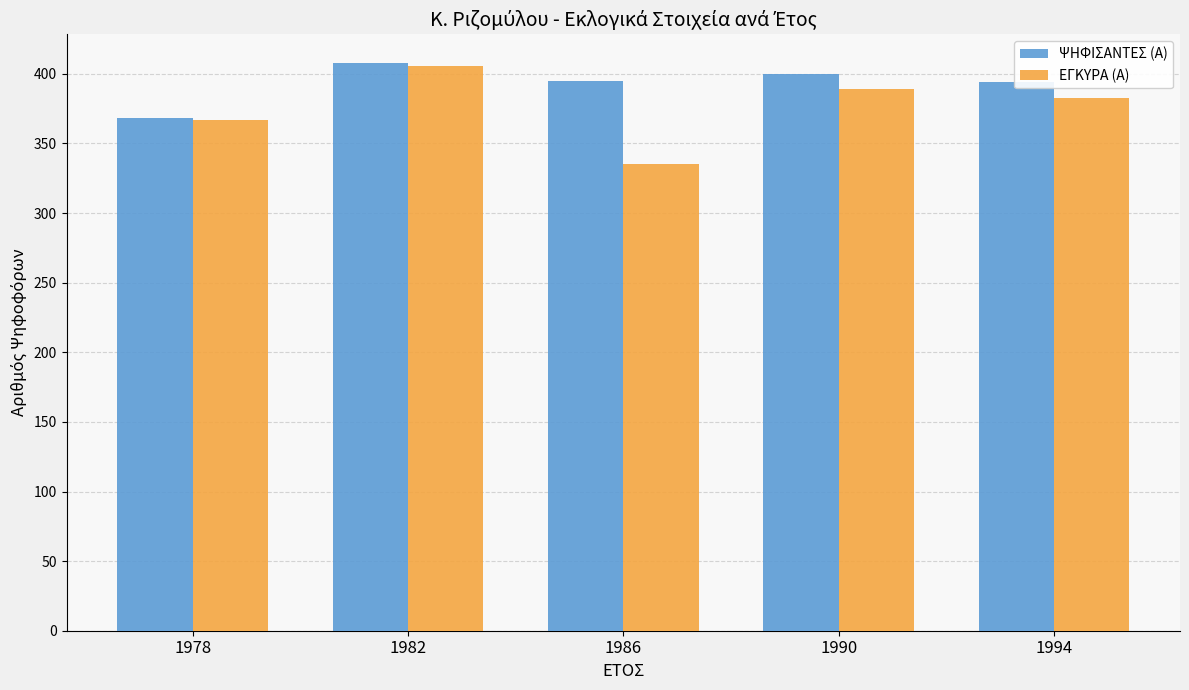

What is the total value across all series at 1982?

814